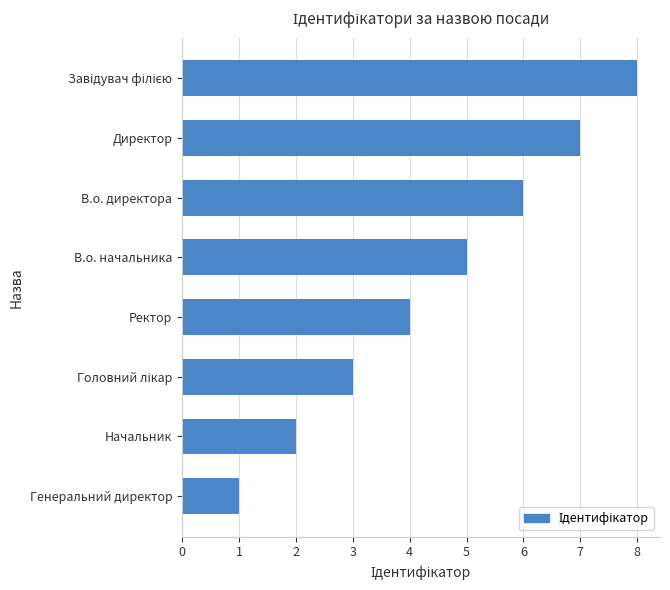

What is the difference between the maximum and minimum values?

7